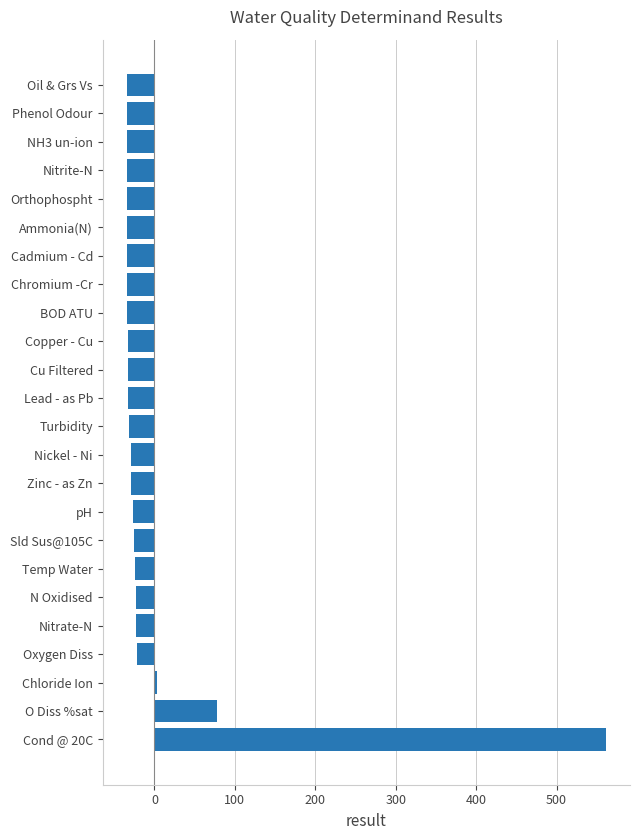

At which category does the chart reach its peak across all series?

Cond @ 20C